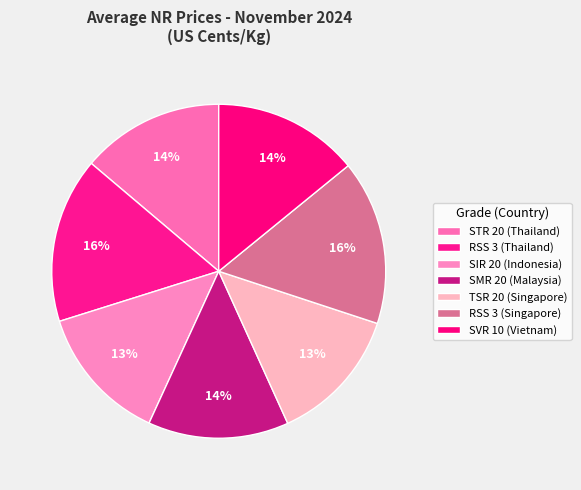

What is the ratio of the value at SIR 20 (Indonesia) to the value at RSS 3 (Thailand)?

0.8